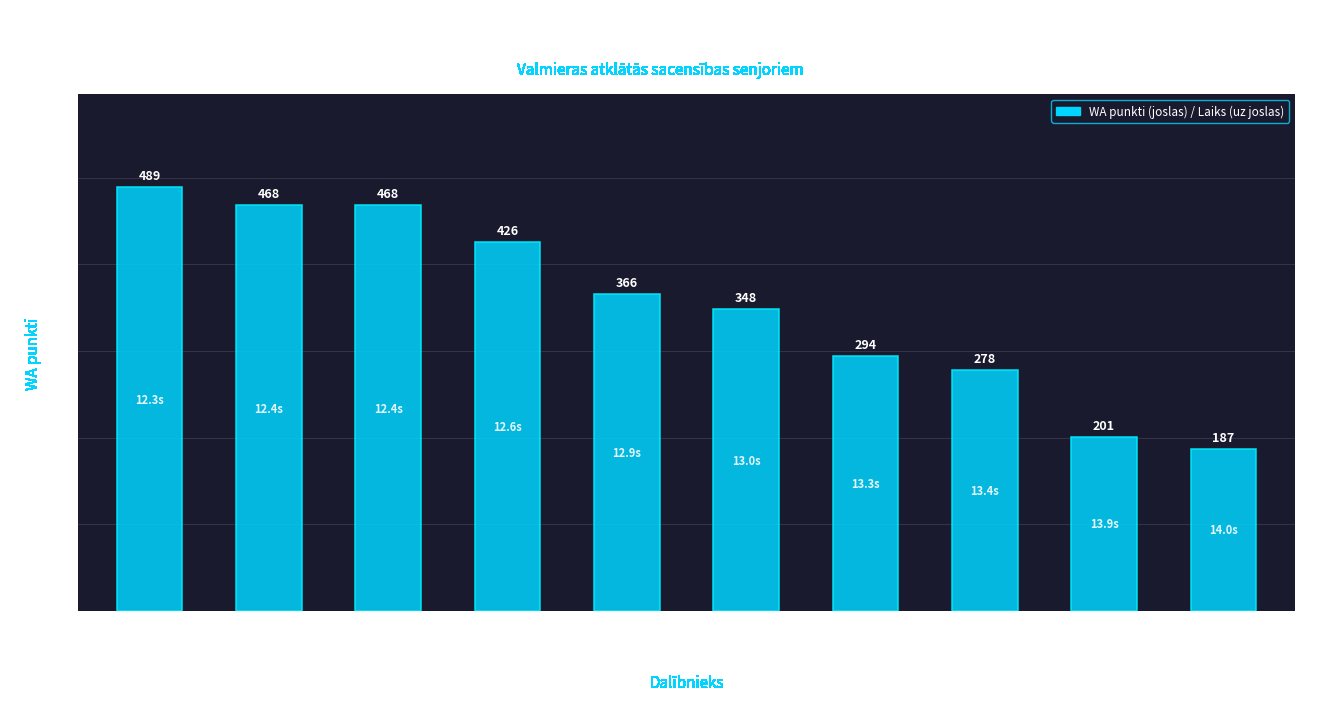

What value does the data have at Arvīds Vītols, to the nearest 50?

200